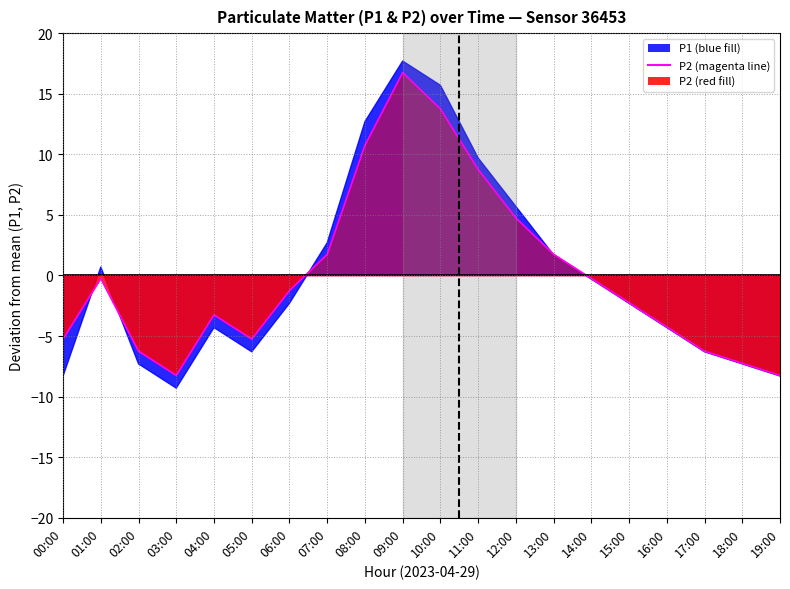

What is the label of the 10th point from the left?

09:00